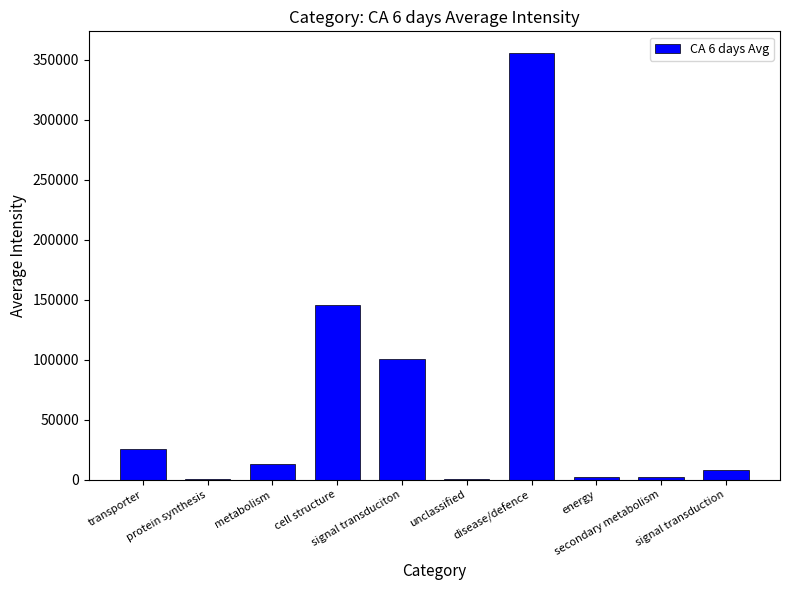

What is the difference between the maximum and minimum values?

355608.1